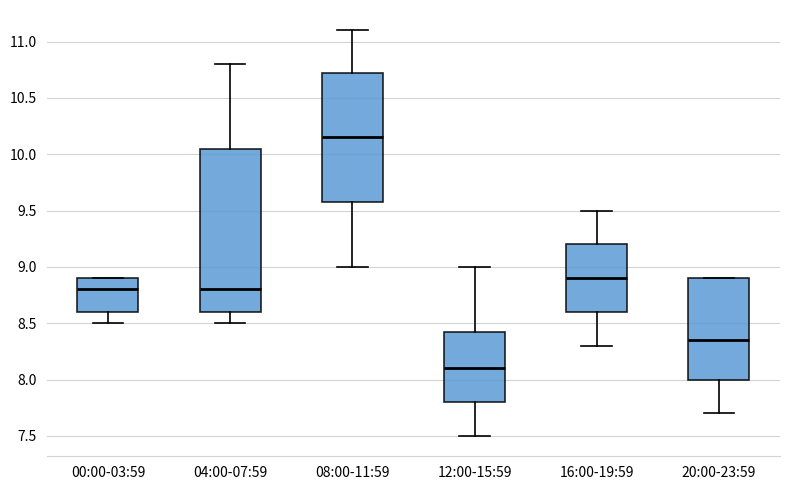

Comparing the boxes themselves (not the whiskers), which one is the tallest?

04:00-07:59